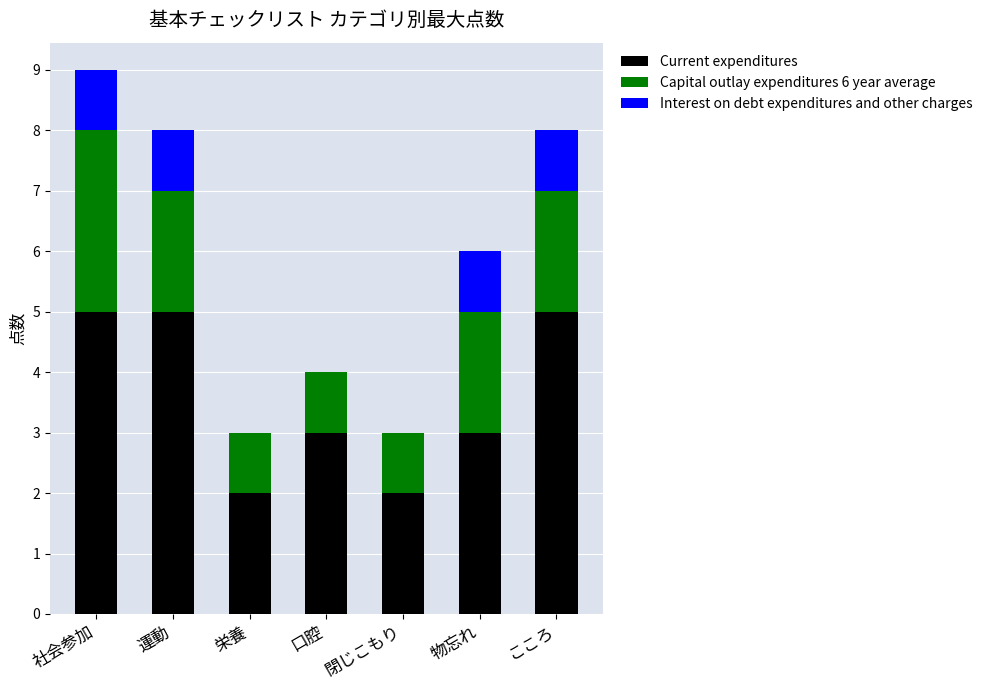

What is the highest value of the Current expenditures series?

5